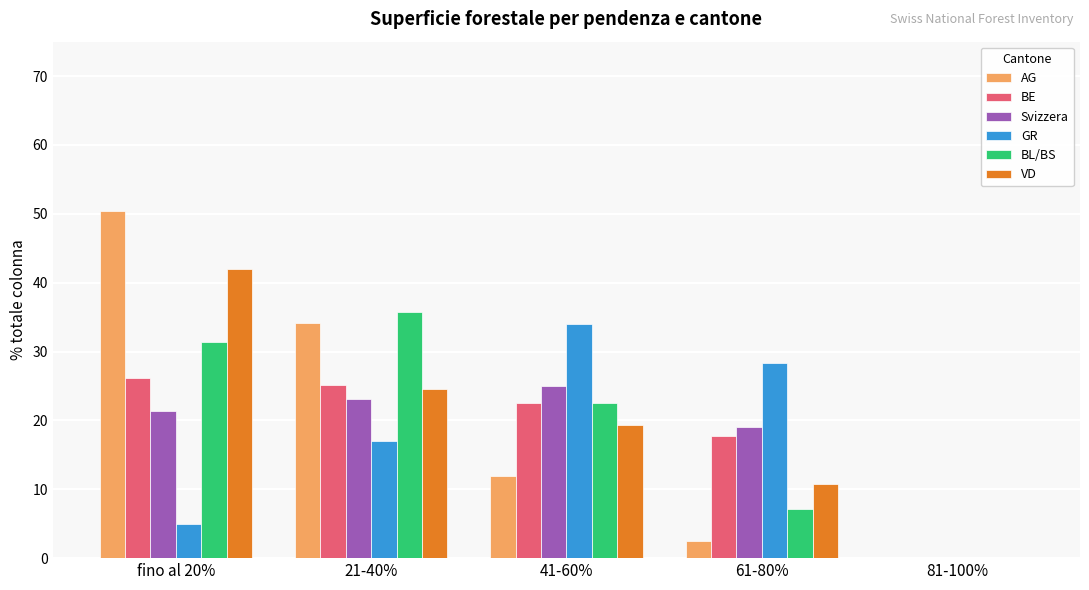

Reading left to right, what are all the values shown in this chart?

AG: 50.4	34.2	12.0	2.5	0.0
BE: 26.2	25.1	22.6	17.8	0.0
Svizzera: 21.4	23.1	25.0	19.1	0.0
GR: 5.0	17.0	34.0	28.3	0.0
BL/BS: 31.4	35.7	22.6	7.1	0.0
VD: 42.0	24.5	19.3	10.7	0.0